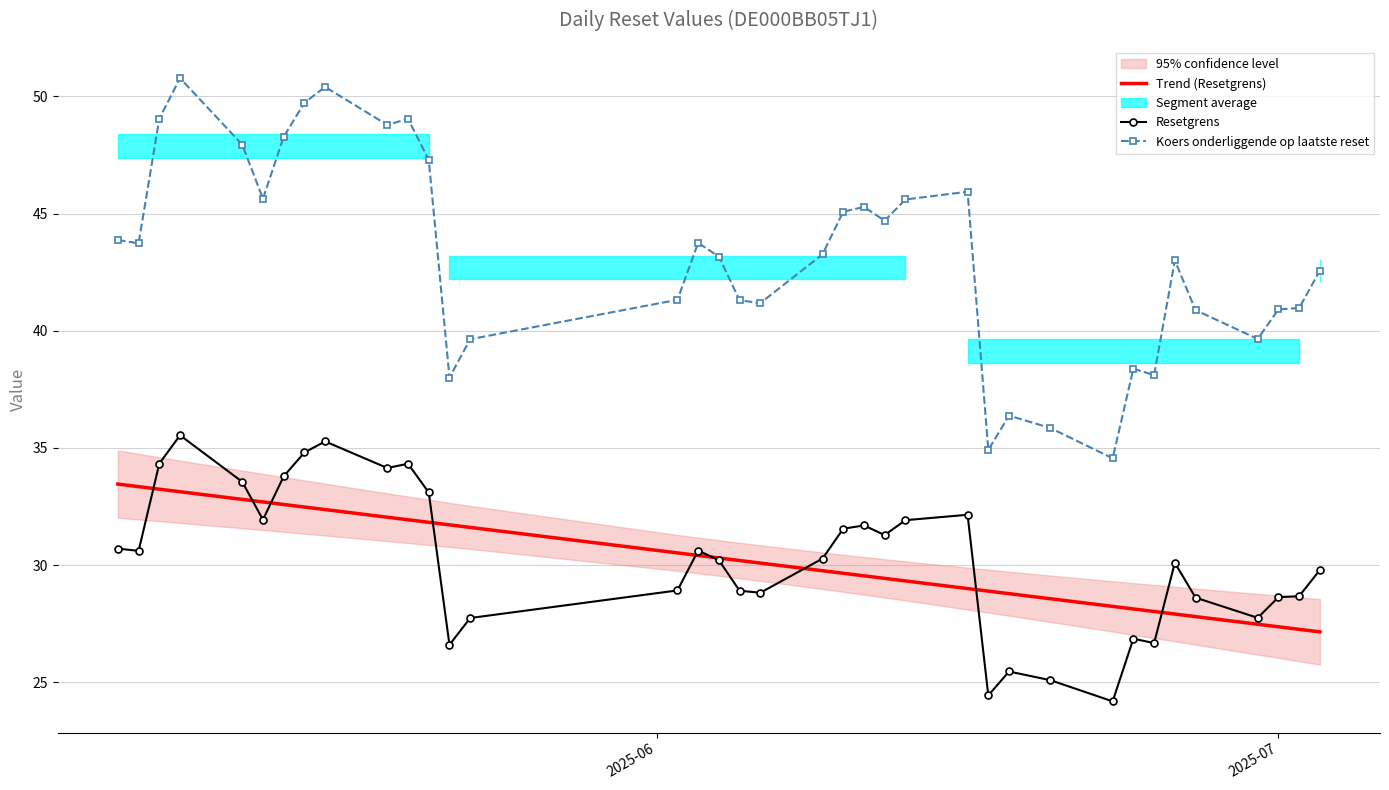

How many lines are shown in the chart?

3